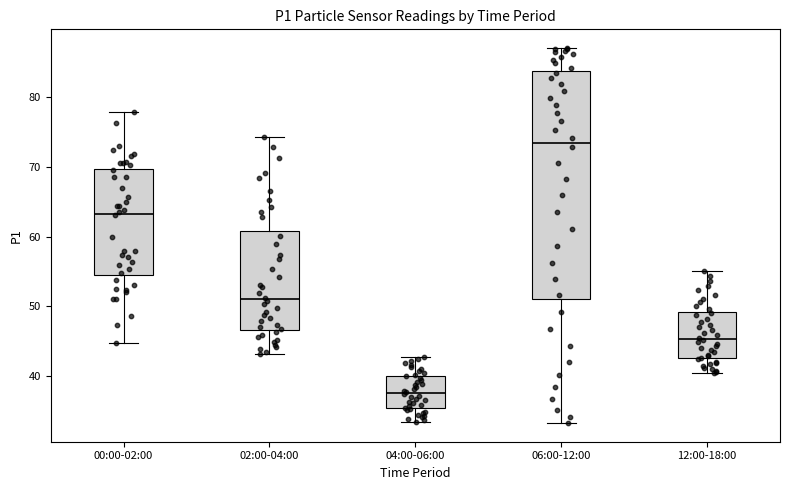

Which box's median line is the highest?

06:00-12:00